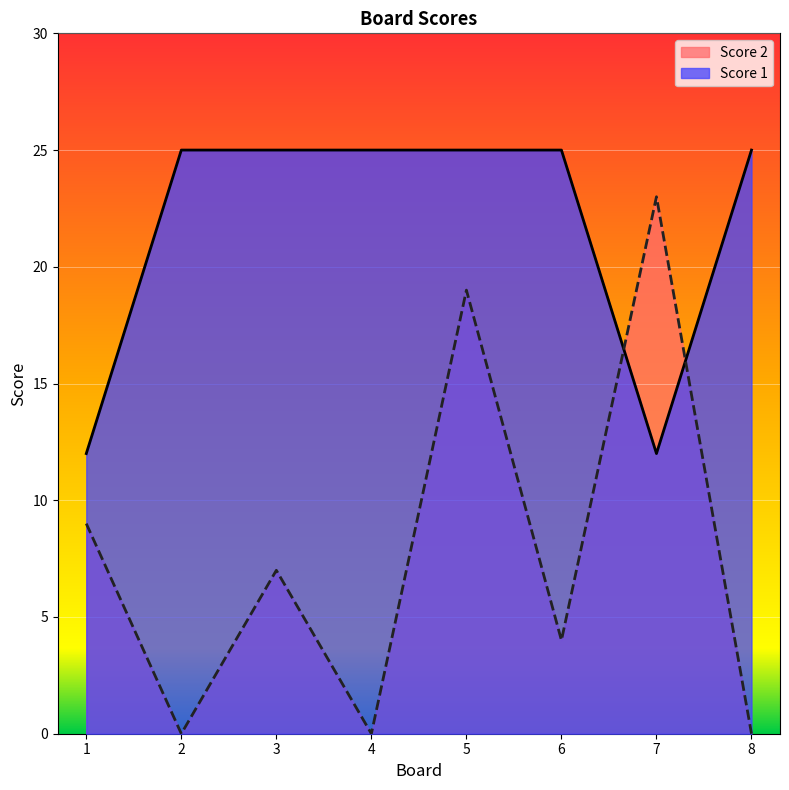

At which category does Score 1 reach its first local valley?

7